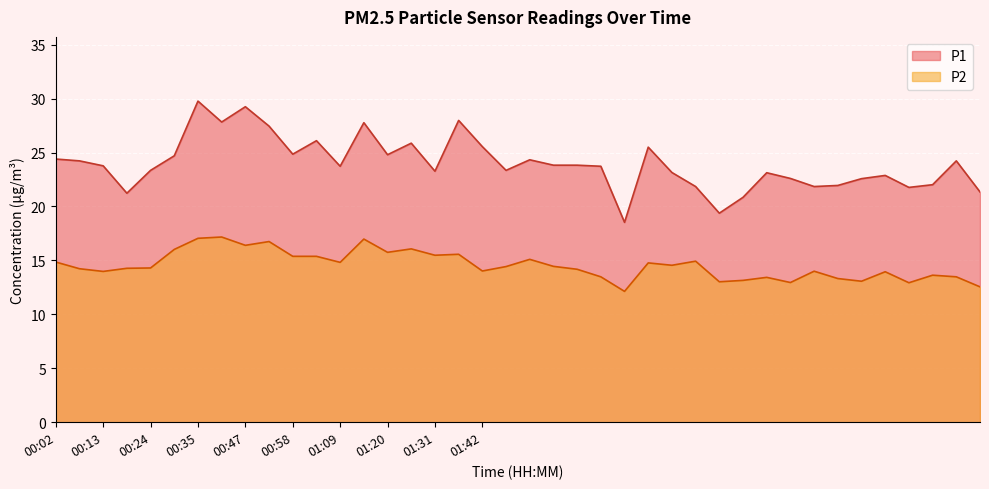

What are all the series names shown in the legend?

P1, P2